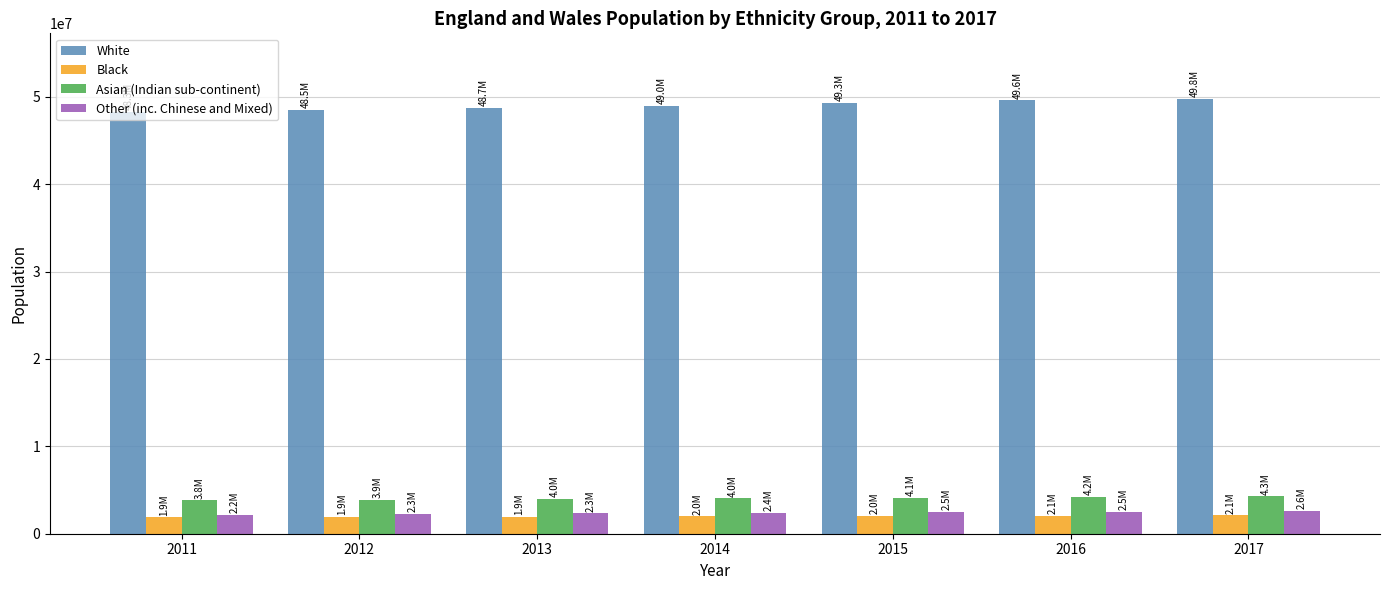

What is the spread (max minus min) of values at 2013?

46783721.0